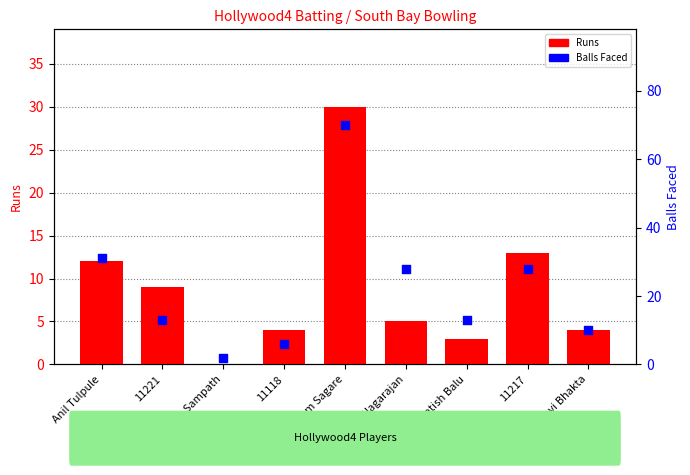

Which series contains the lowest Y value?

Runs